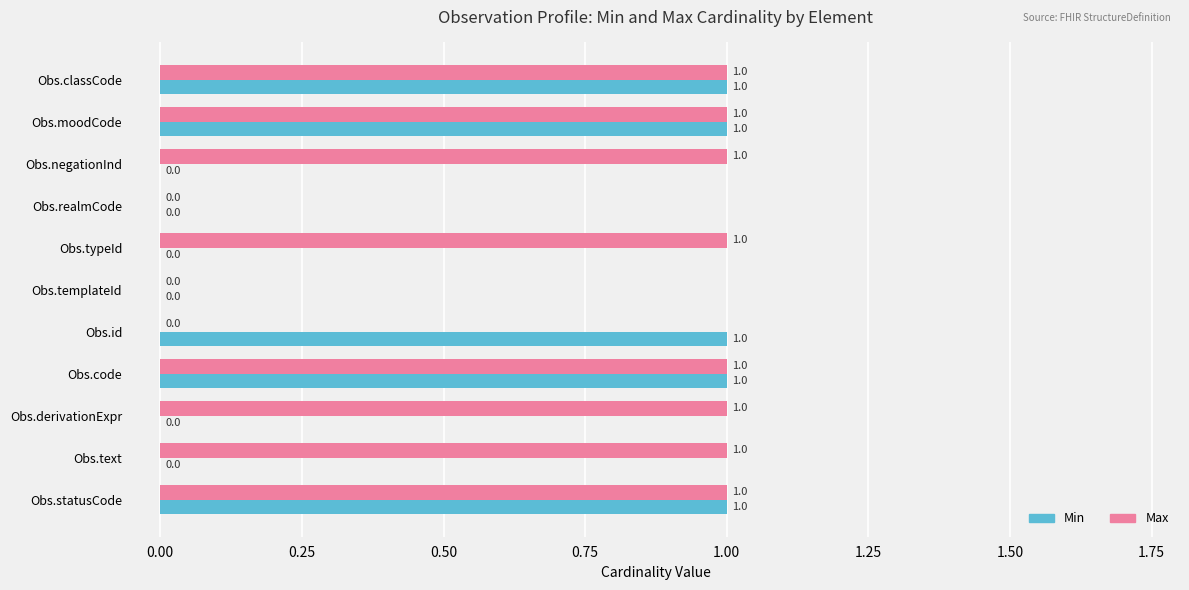

Which series changed the most between Obs.id and Obs.statusCode?

Max